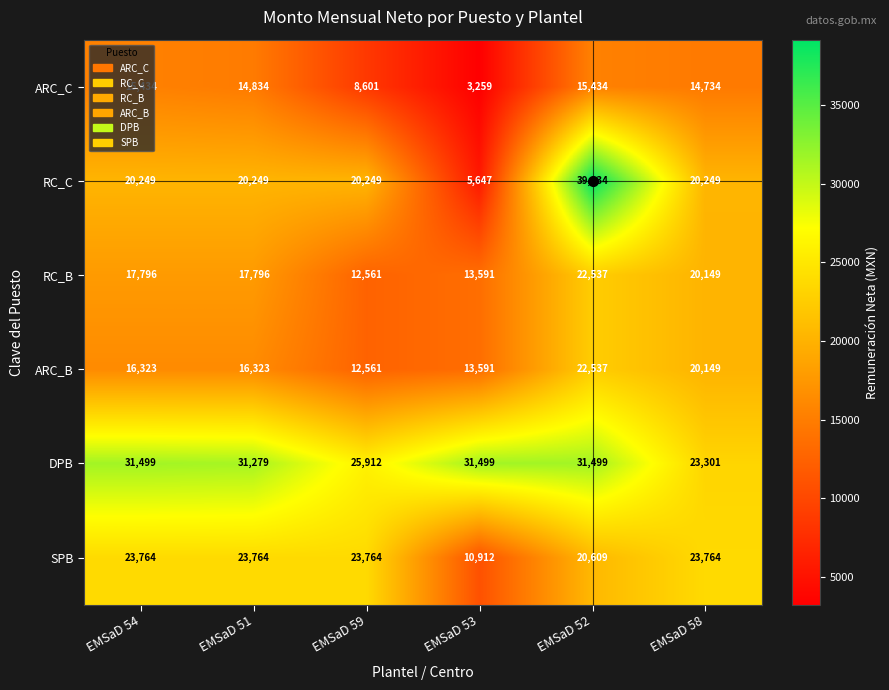

At how many categories does at least one series exceed 15100?

6